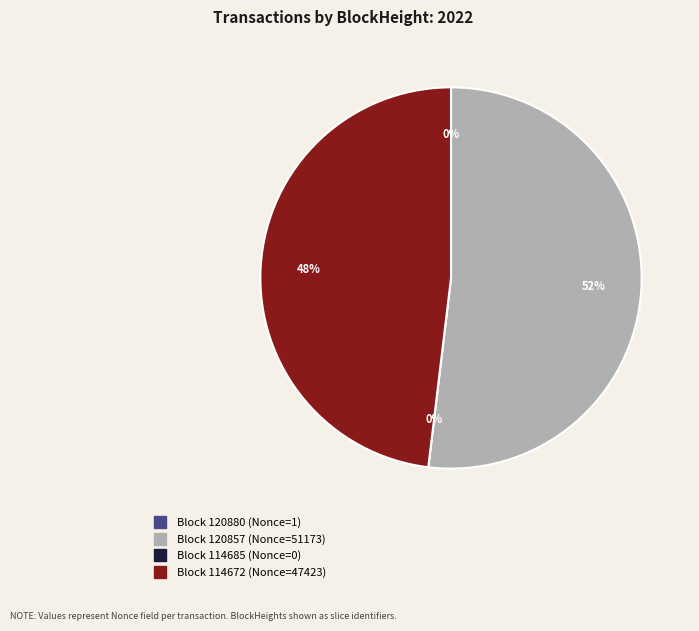

What is the largest slice in the pie chart?

120857